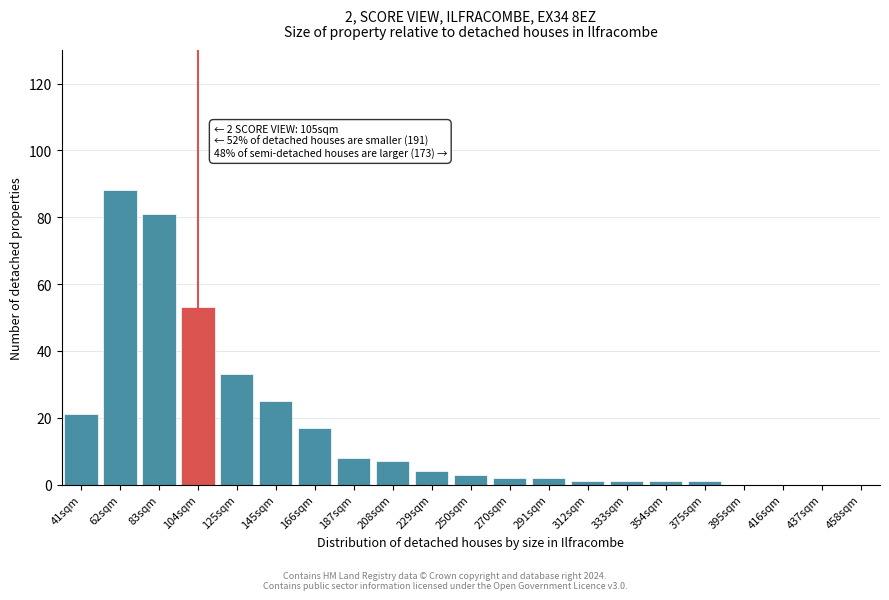

Reading right to left, list all the values displayed in this chart.

458sqm=0	437sqm=0	416sqm=0	395sqm=0	375sqm=1	354sqm=1	333sqm=1	312sqm=1	291sqm=2	270sqm=2	250sqm=3	229sqm=4	208sqm=7	187sqm=8	166sqm=17	145sqm=25	125sqm=33	104sqm=53	83sqm=81	62sqm=88	41sqm=21